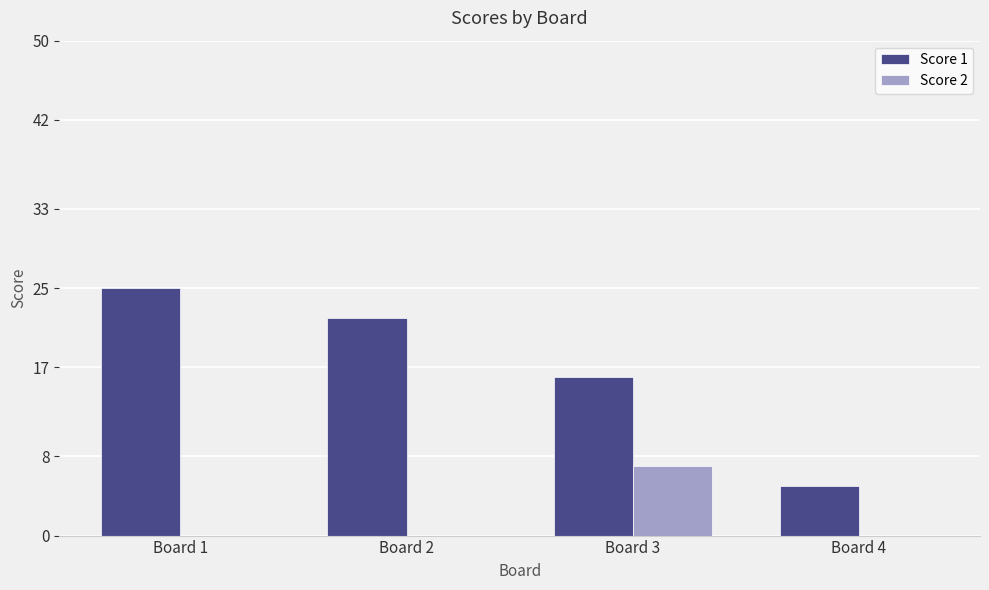

Count the number of categories in the chart.

4